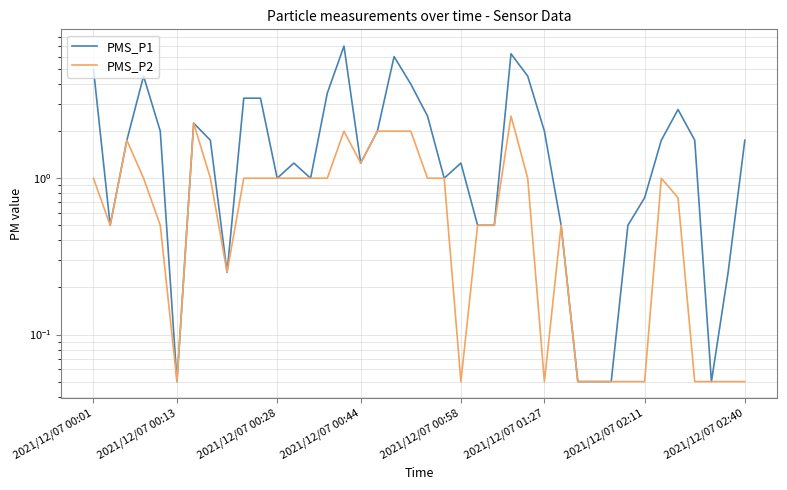

What is the sum of all PMS_P1 values?

80.2